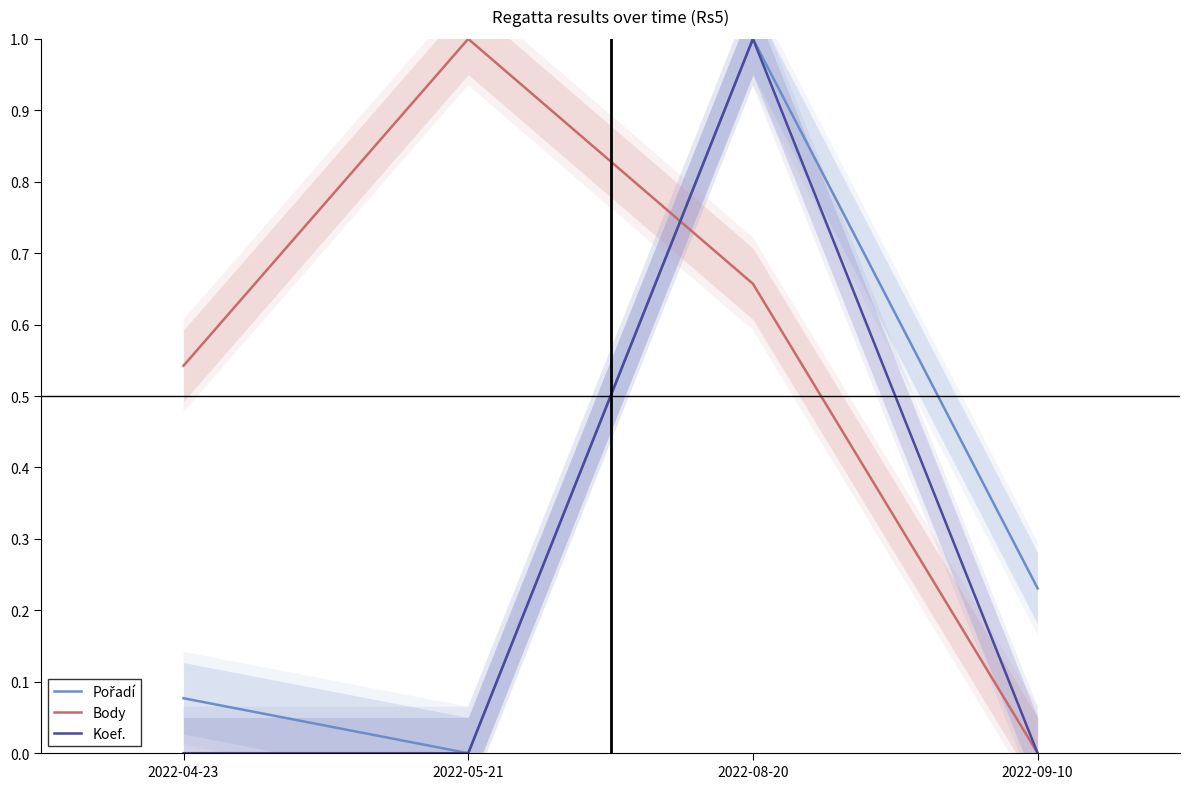

In Pořadí, how many points are higher than both neighbors (excluding endpoints)?

1